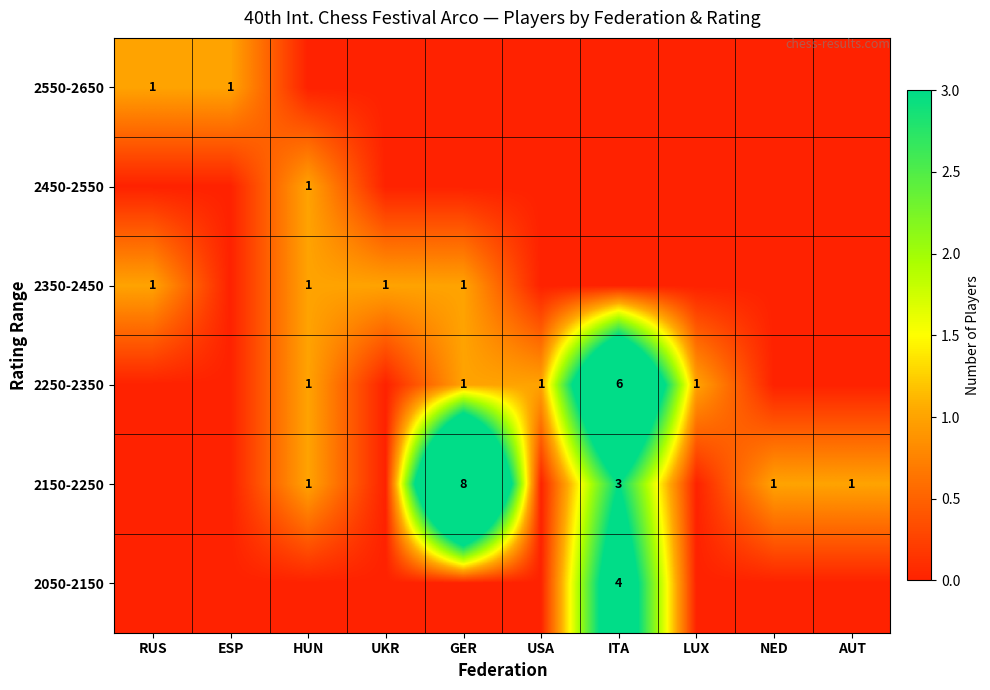

The value of 2250-2350 at USA is 1. True or false?

True